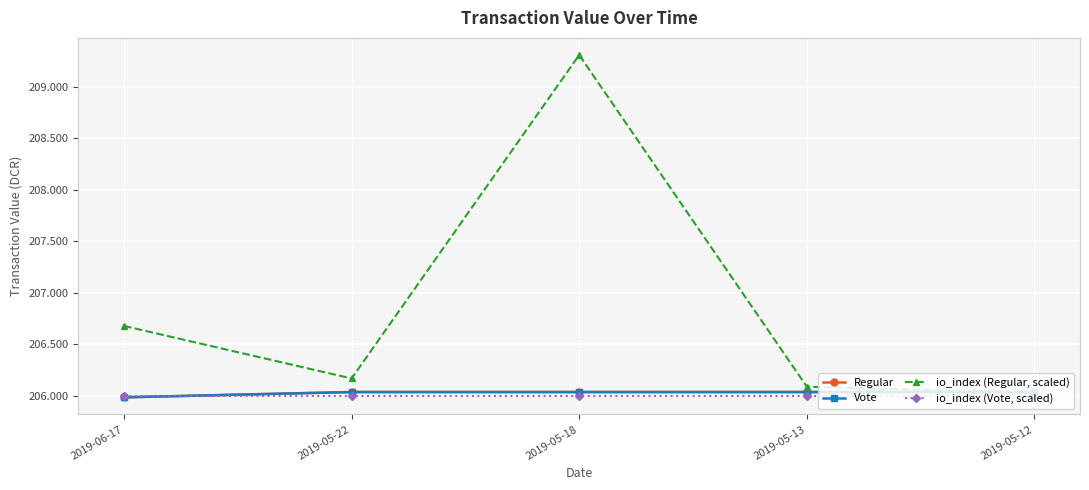

Is this an area chart (filled region under the line)?

No